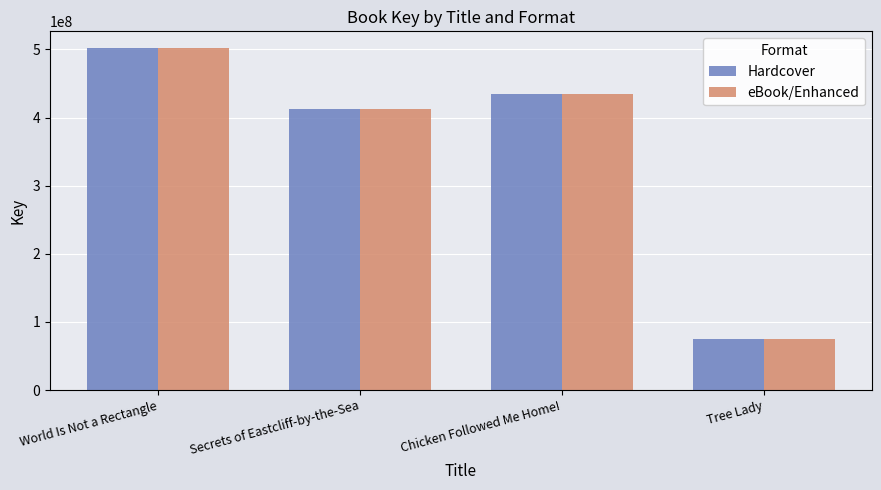

What is the sum of the Hardcover values at Tree Lady and World Is Not a Rectangle?

576095955